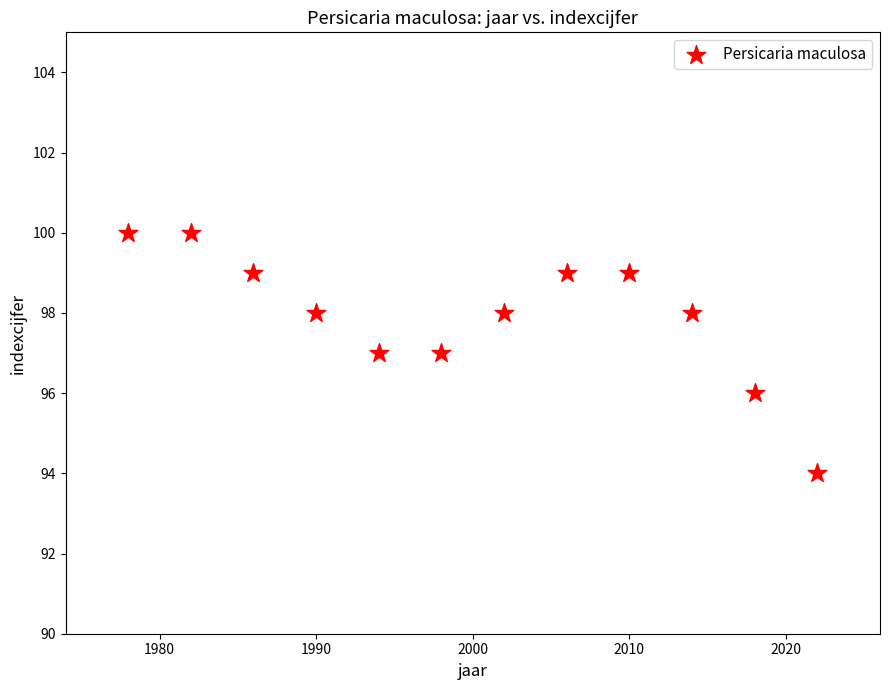

What is the average X value?

2000